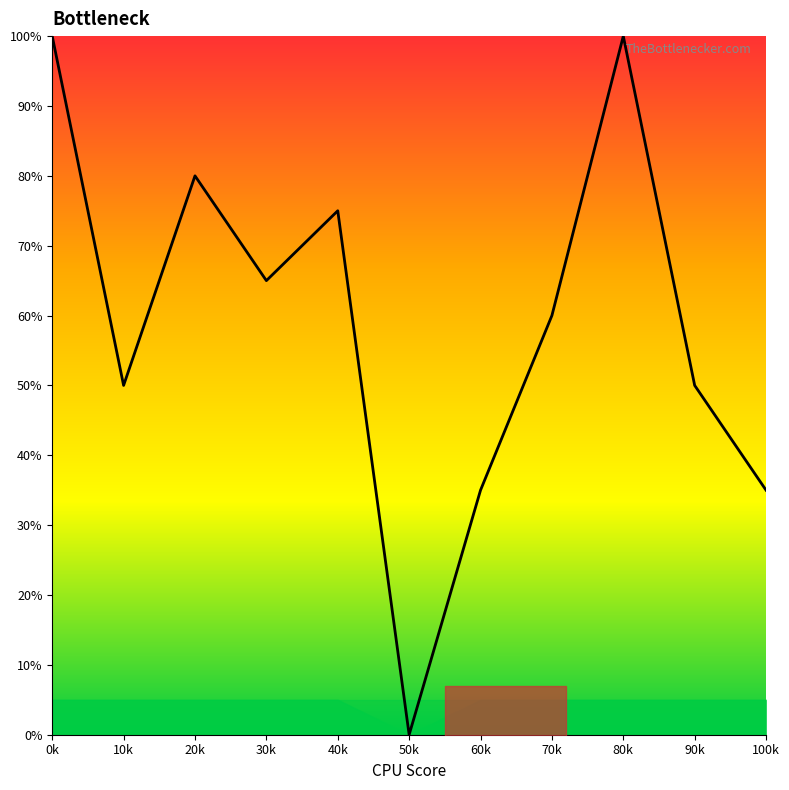

What is the difference between the second highest and minimum values?

100.0